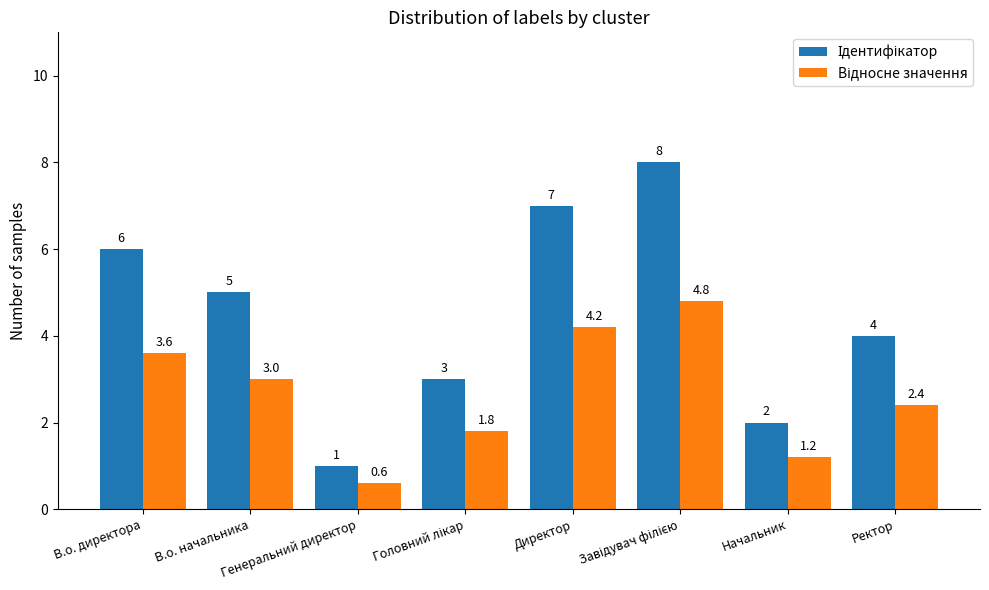

What is the maximum value shown in the chart?

8.0